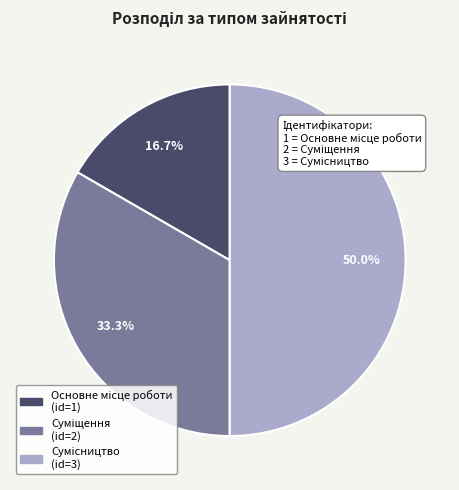

Rank the categories by value from lowest to highest.

Основне місце роботи, Суміщення, Сумісництво